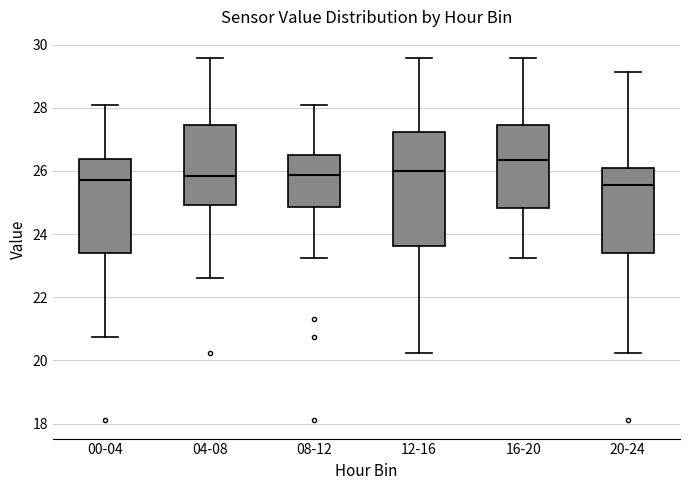

Where does the median line of the box for 08-12 sit on the y-axis? The values are not printed on the chart, so give them approximately, as read against the axis.

25.8